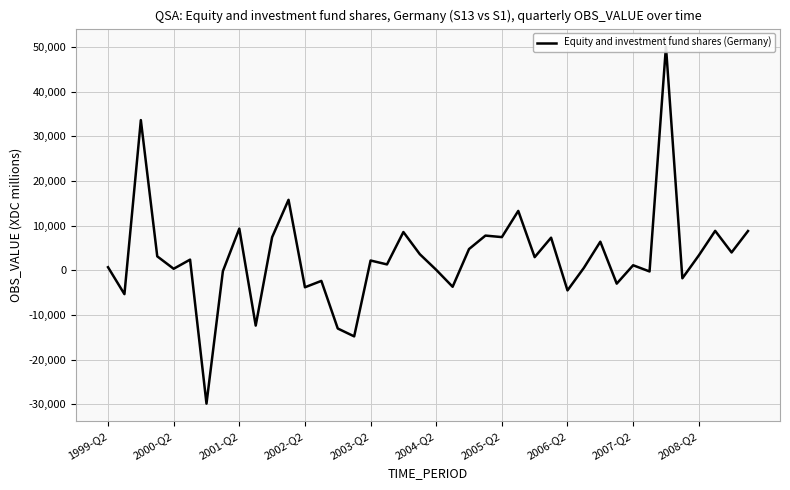

How many values are below 2411?

20